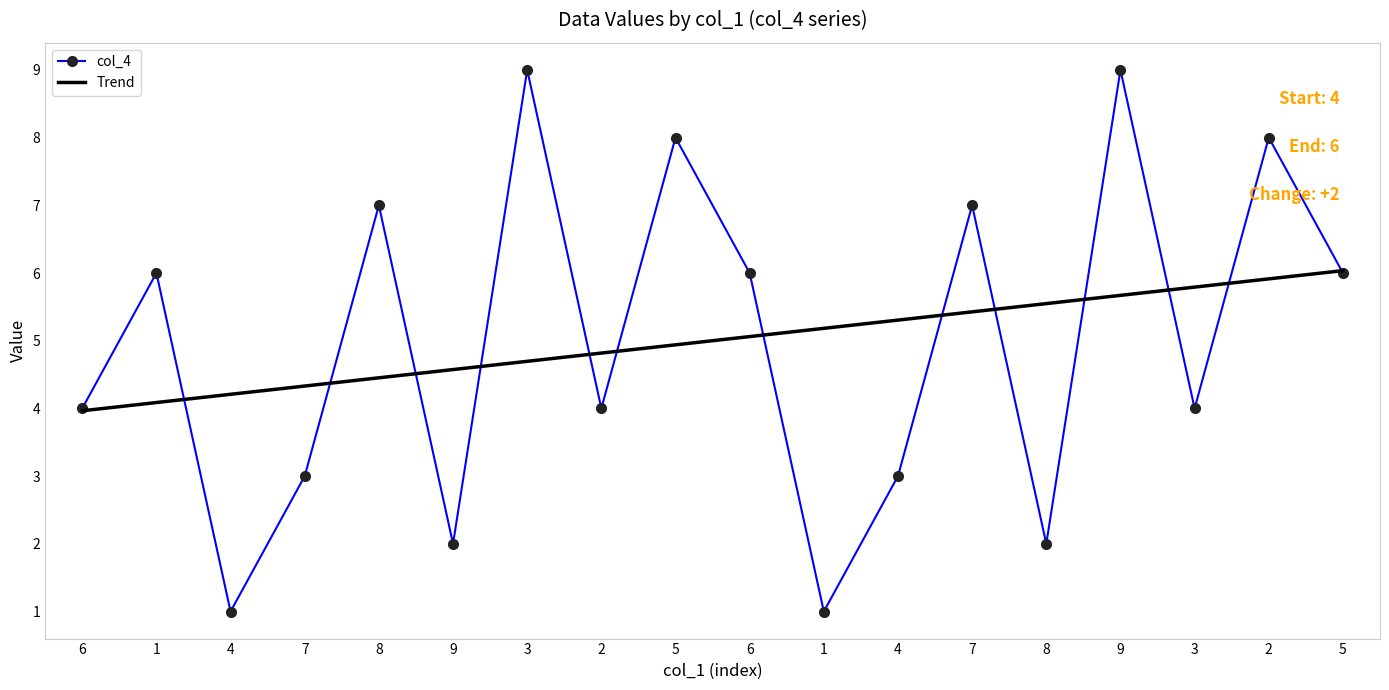

How many col_6 values are between 3 and 8?

12